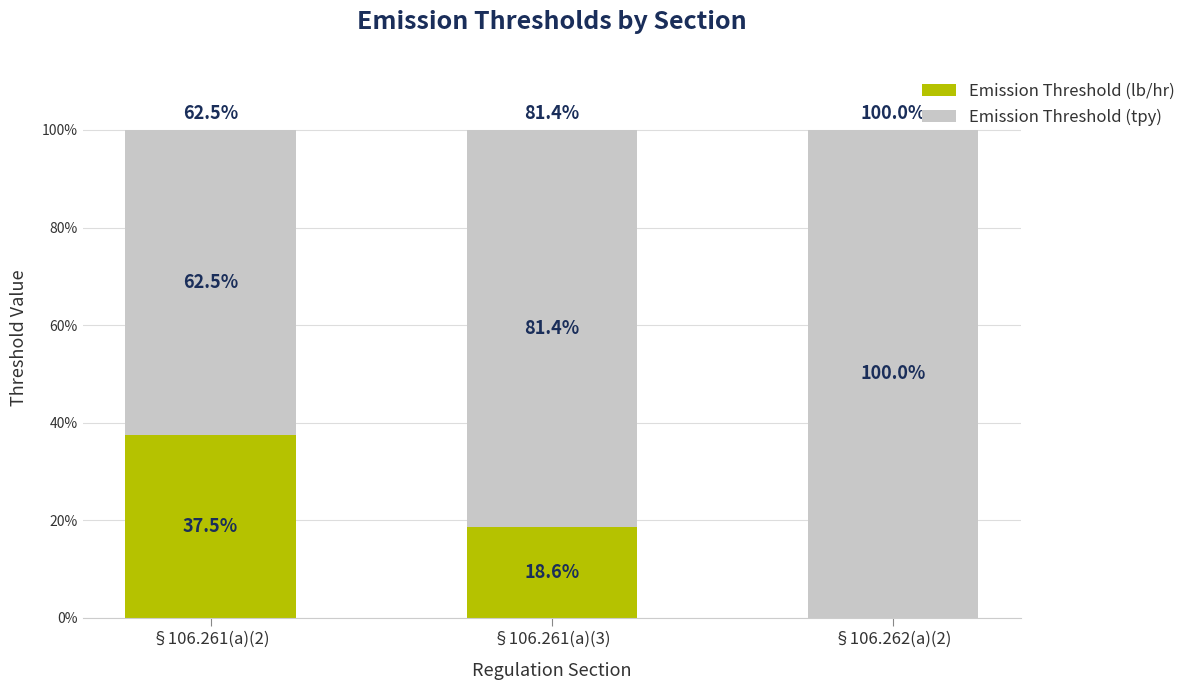

What is the sum of the Emission Threshold (lb/hr) values at §106.262(a)(2) and §106.261(a)(3)?

18.6